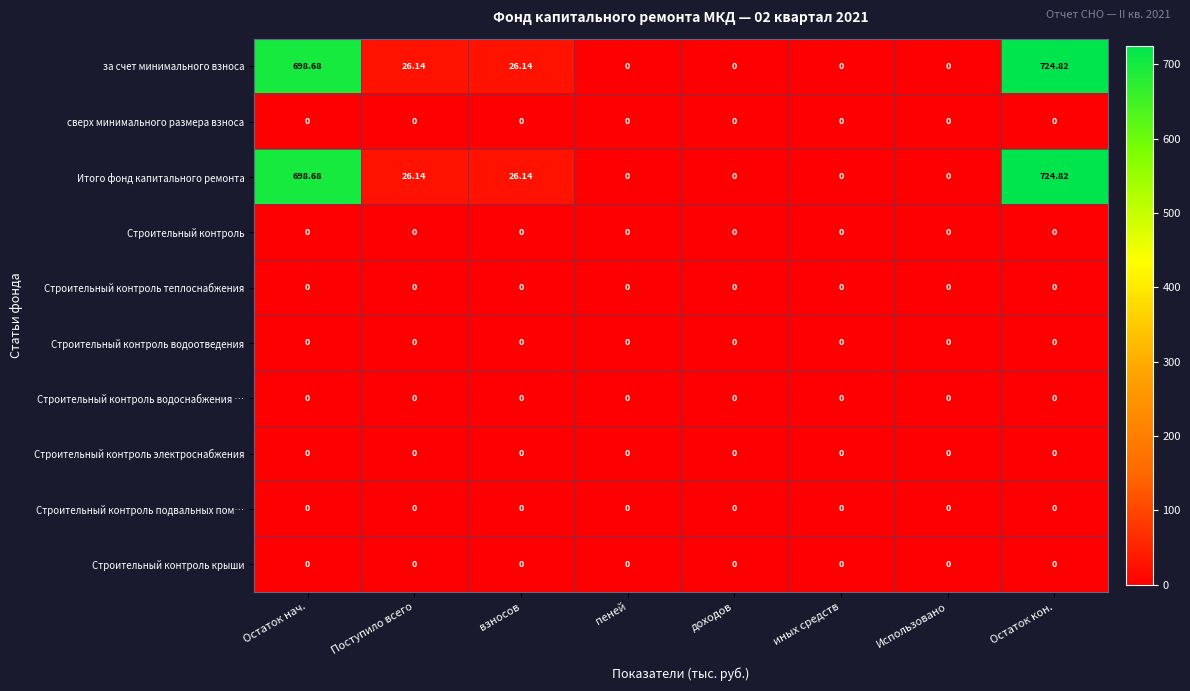

At which category is the sum across all series the highest?

Остаток кон.